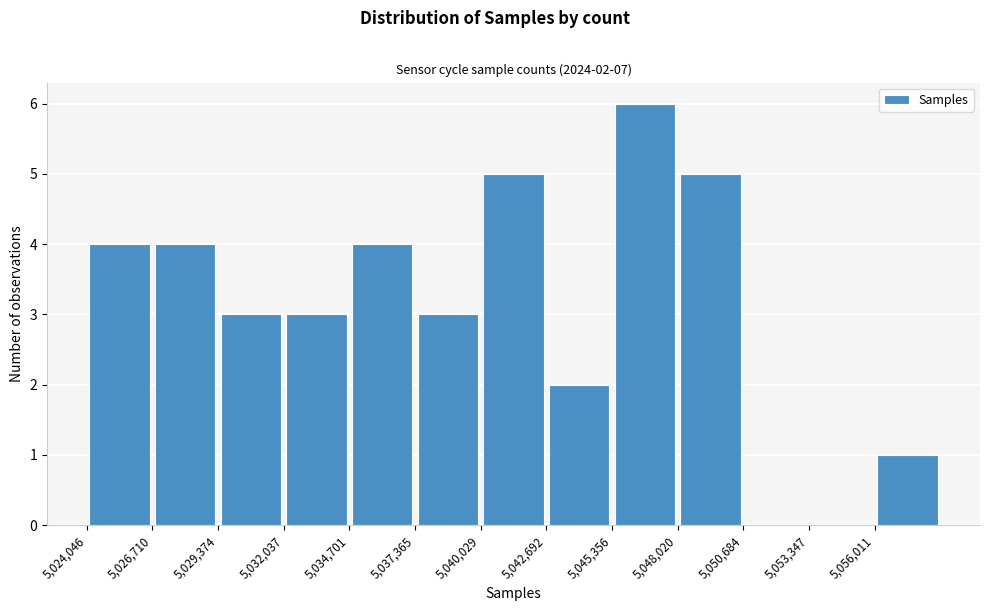

Over which range of the x-axis is the bar tallest?

5045500 to 5048000